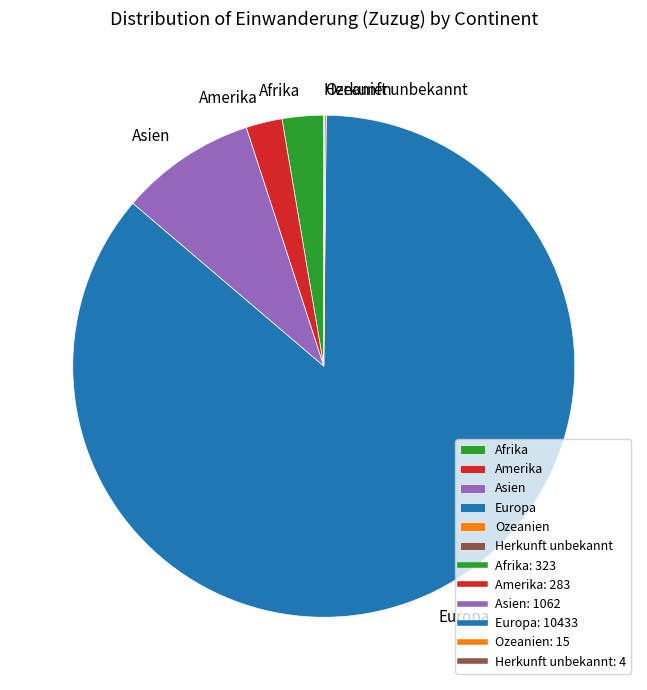

The Afrika slice represents 8% of the pie. True or false?

False